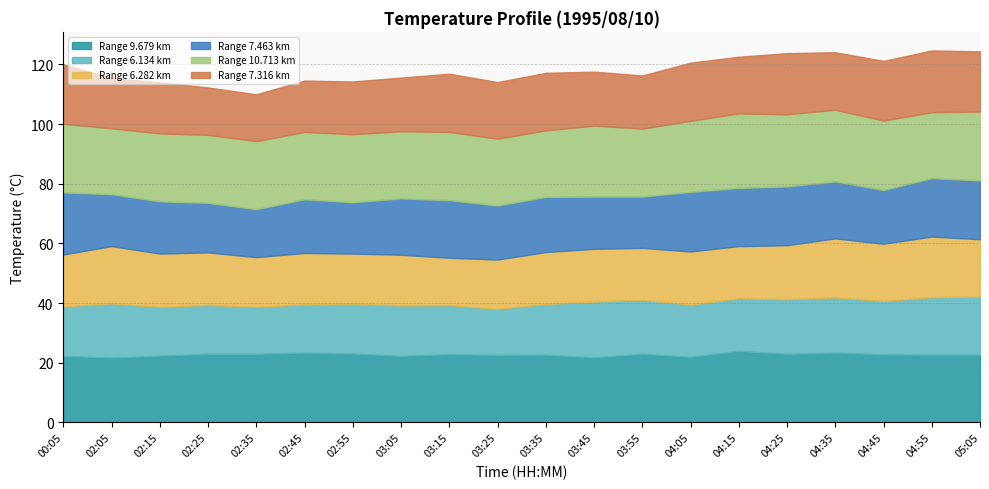

How many intersections are there between 10.713 and 9.679?

7